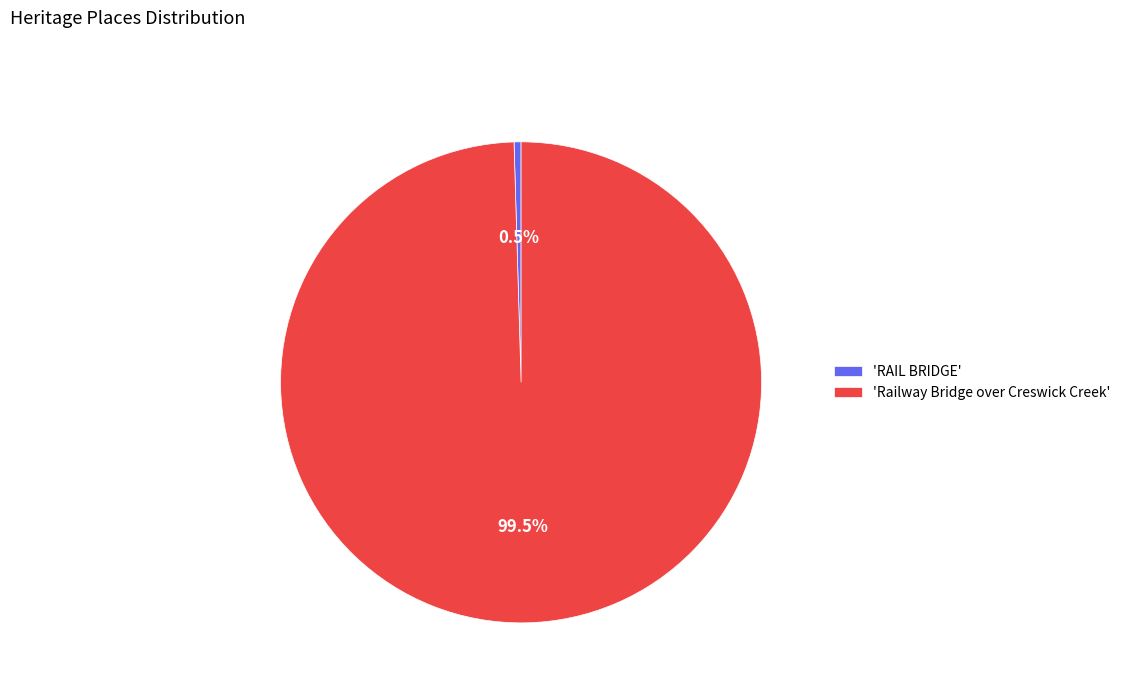

What is the smallest slice in the pie chart?

'RAIL BRIDGE'